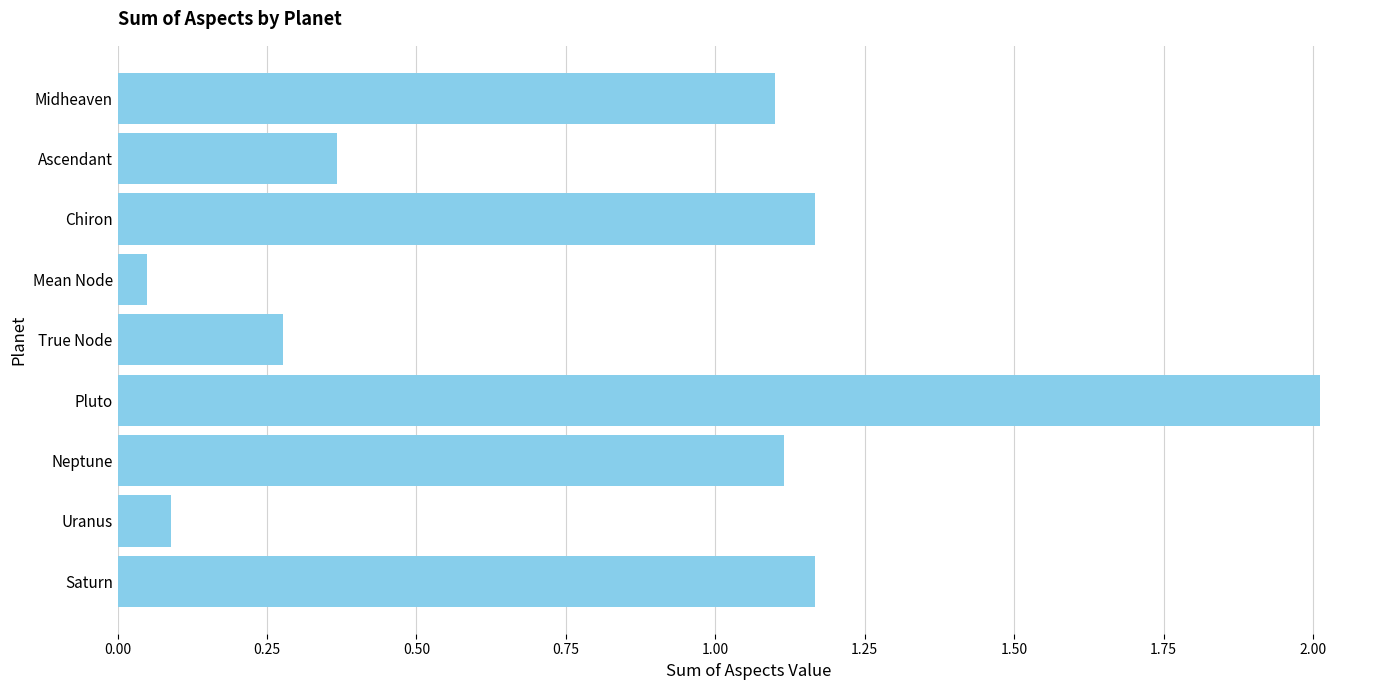

Between Pluto and Mean Node, which is larger?

Pluto